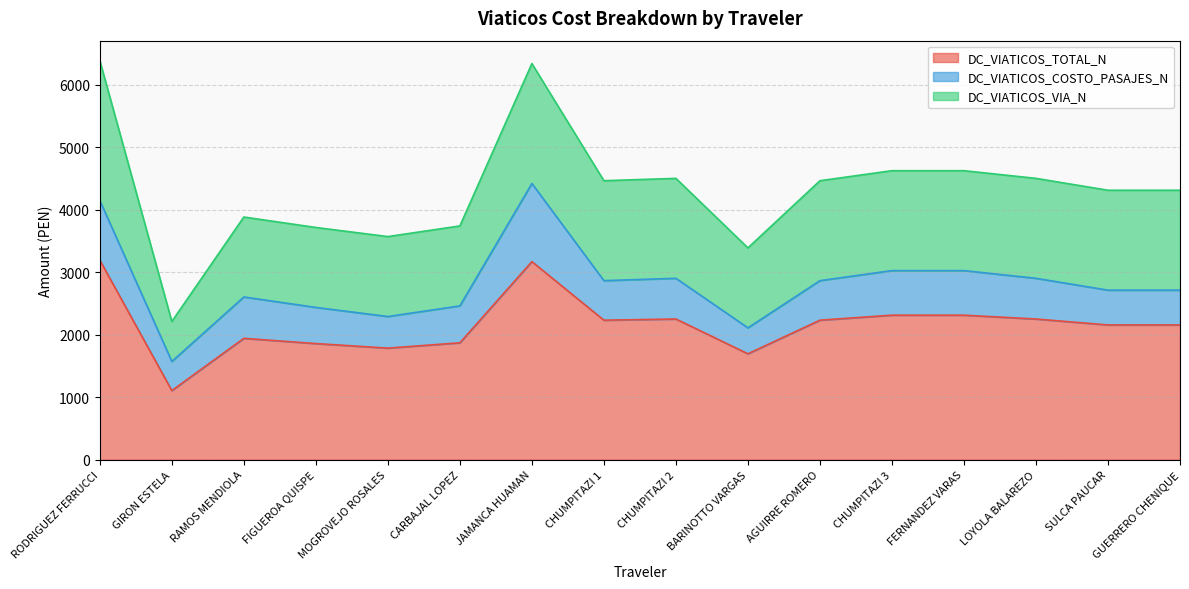

True or false: DC_VIATICOS_TOTAL_N has more than 0 points higher than both neighbors.

True